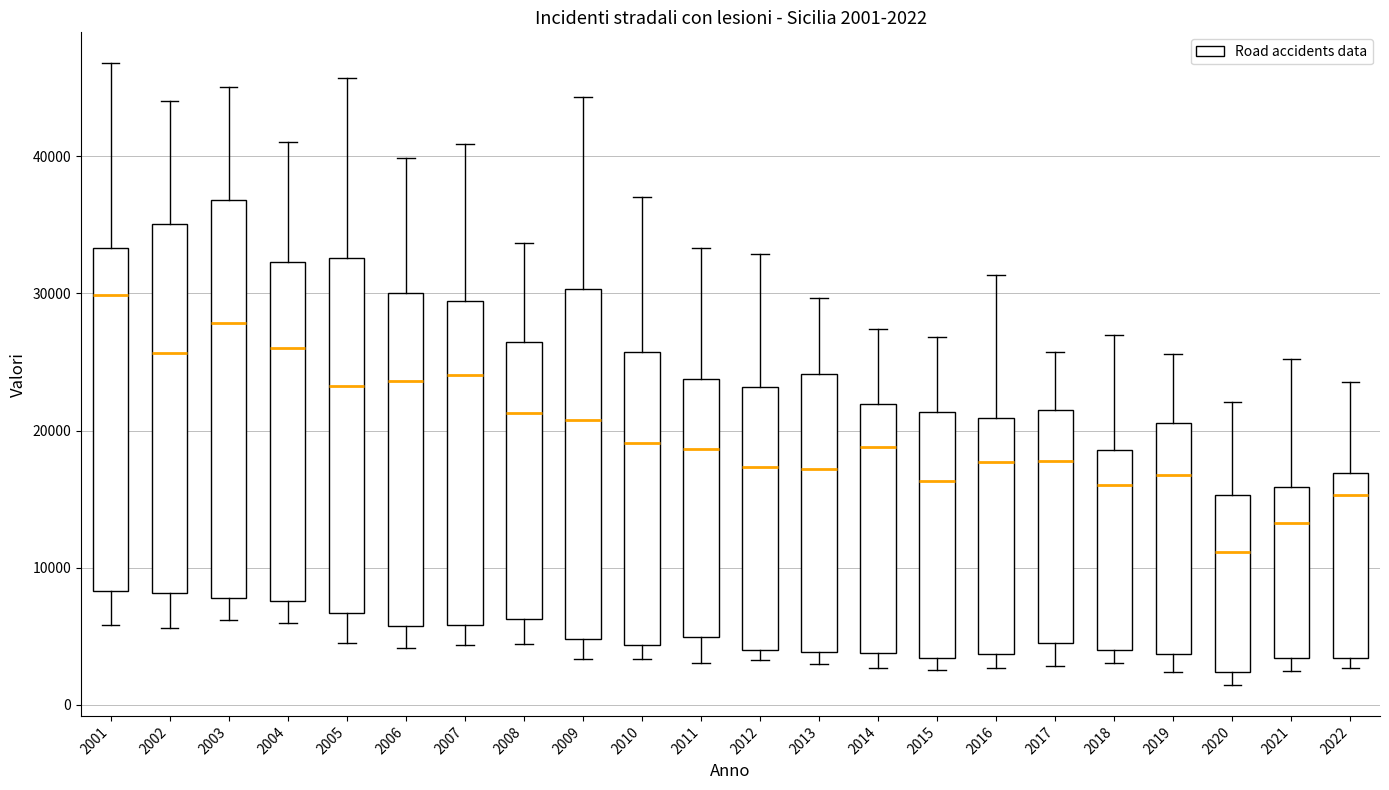

Which box is the tallest, from its lower edge to its upper edge?

2003